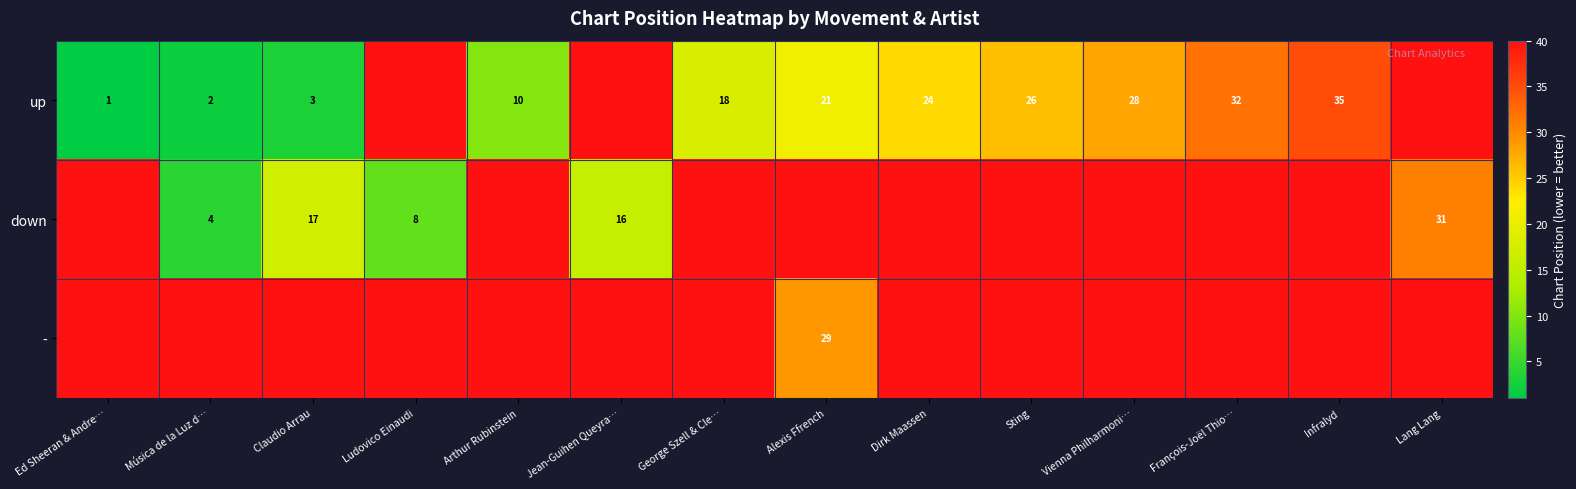

Which category has the highest value across all series?

Ludovico Einaudi